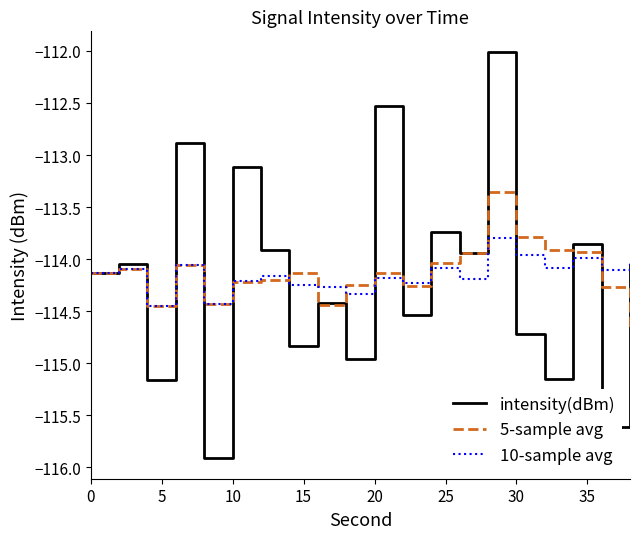

What is the smallest value displayed?

-115.9